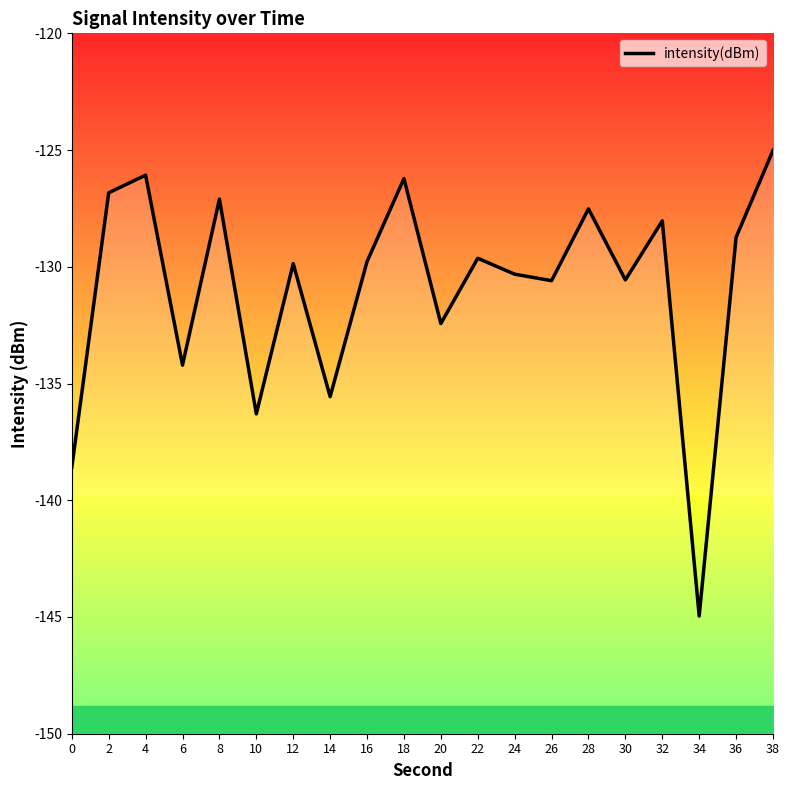

Which category has the highest value across all series?

38